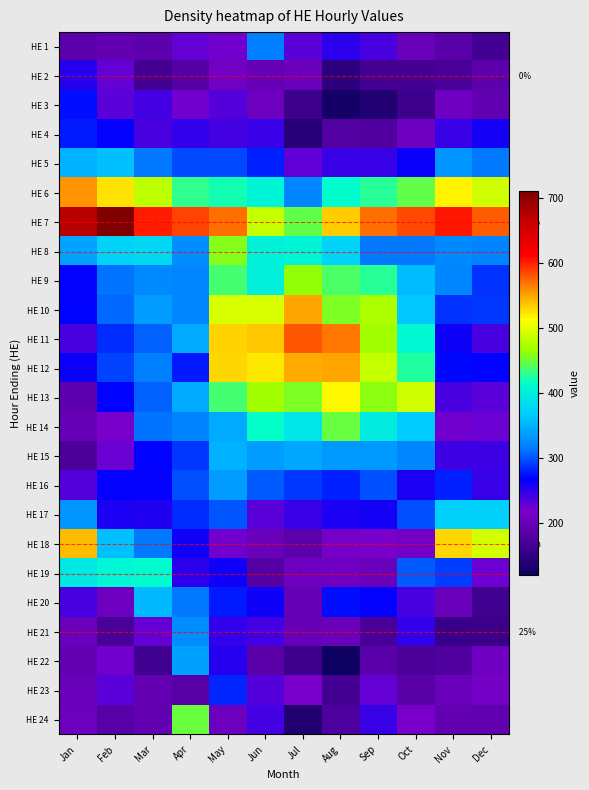

What is the minimum value shown in the chart?

119